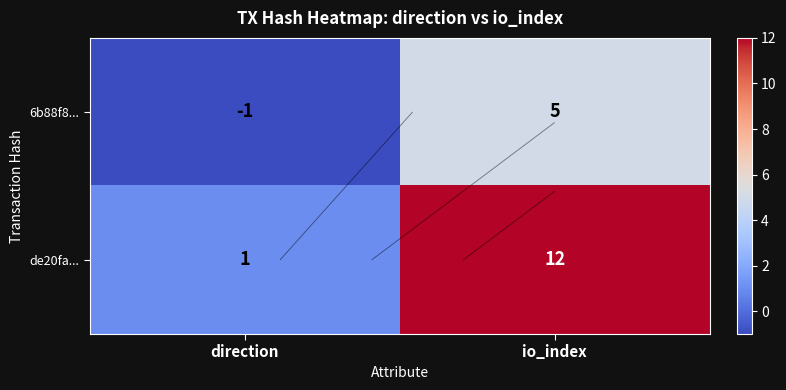

Which series changed the most between direction and io_index?

de20fa...